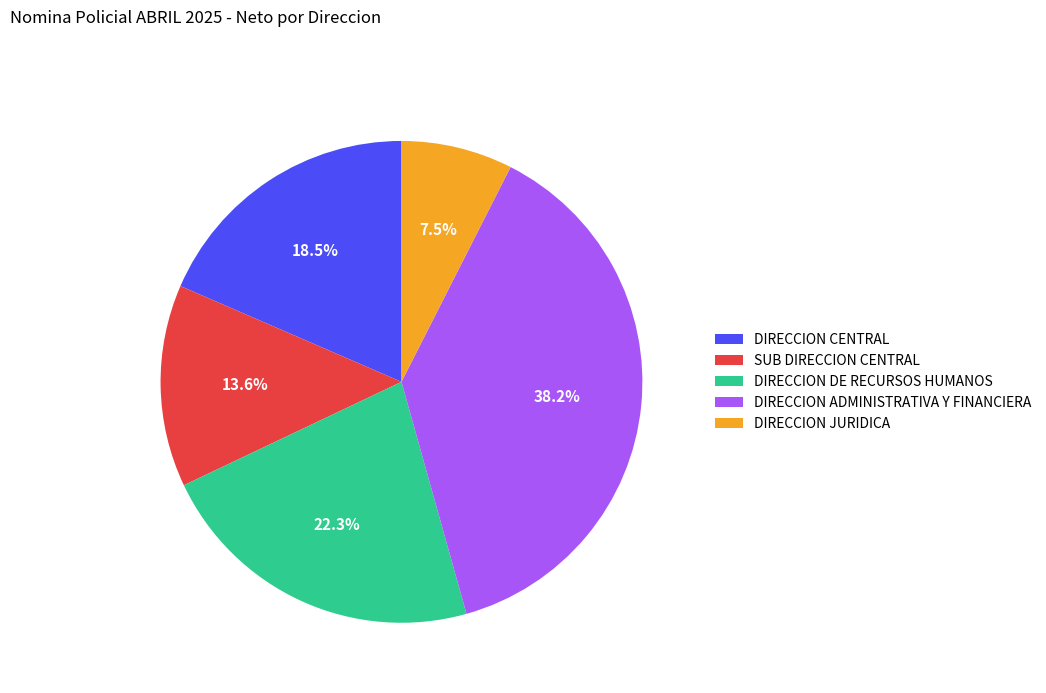

How many segments does this pie chart have?

5